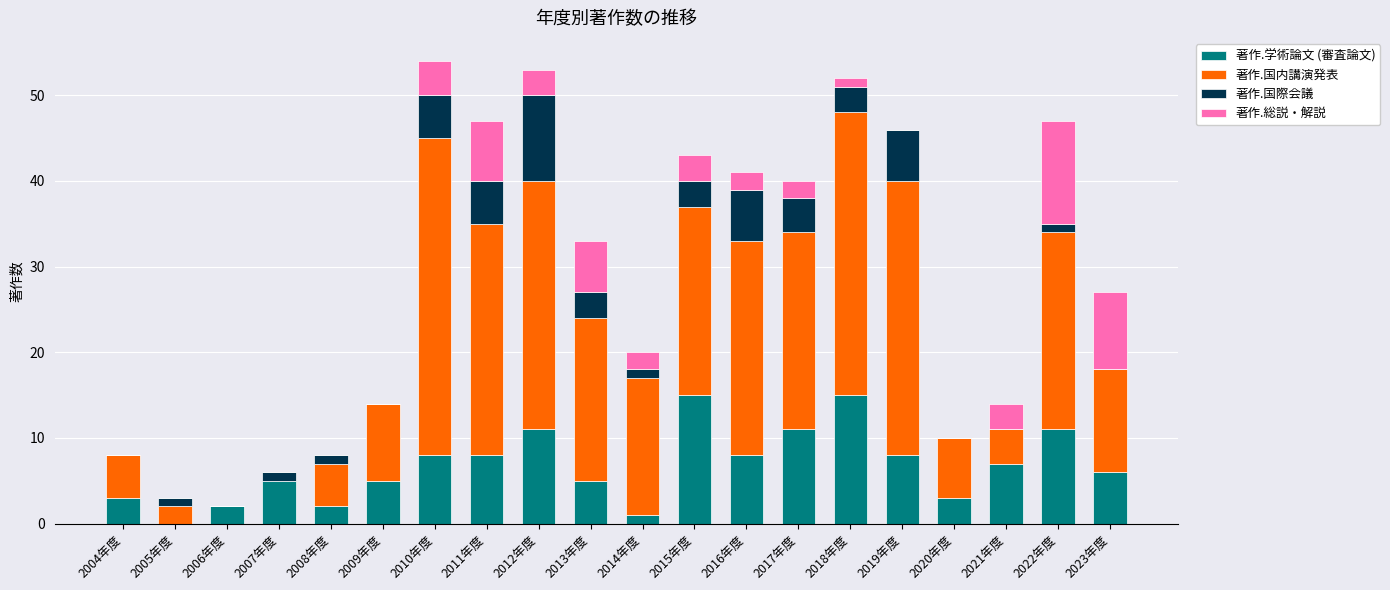

The 著作.学術論文 (審査論文) series shows 24 at 2015年度. True or false?

False